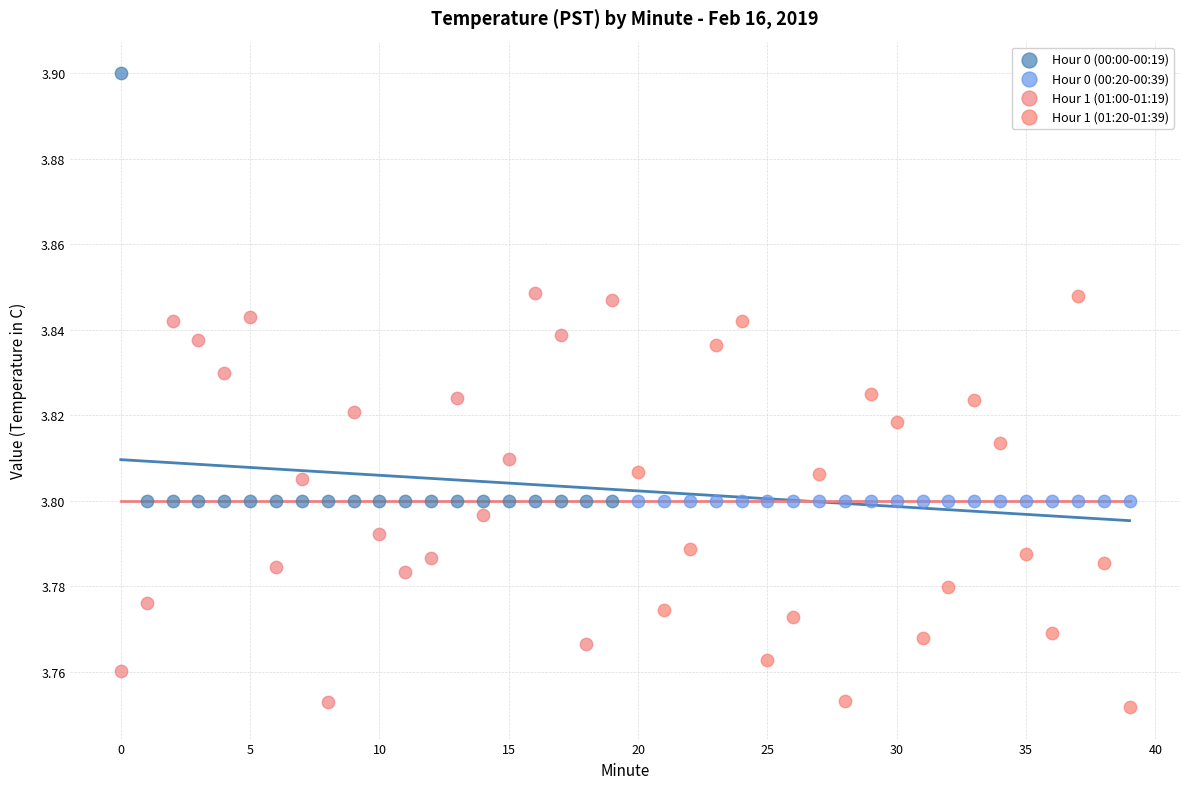

Which series reaches the maximum Y coordinate?

Hour 0 (00:00-00:19)